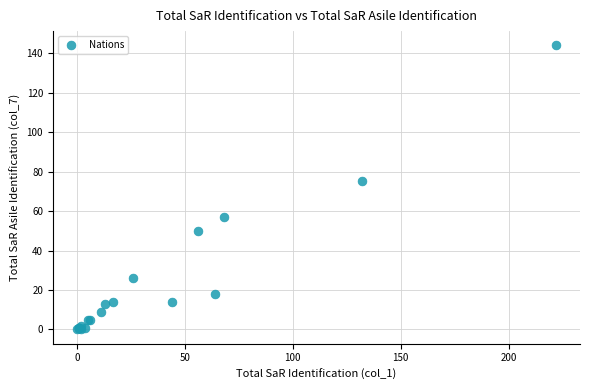

What Y value in the scatter plot is closest to 72?

75